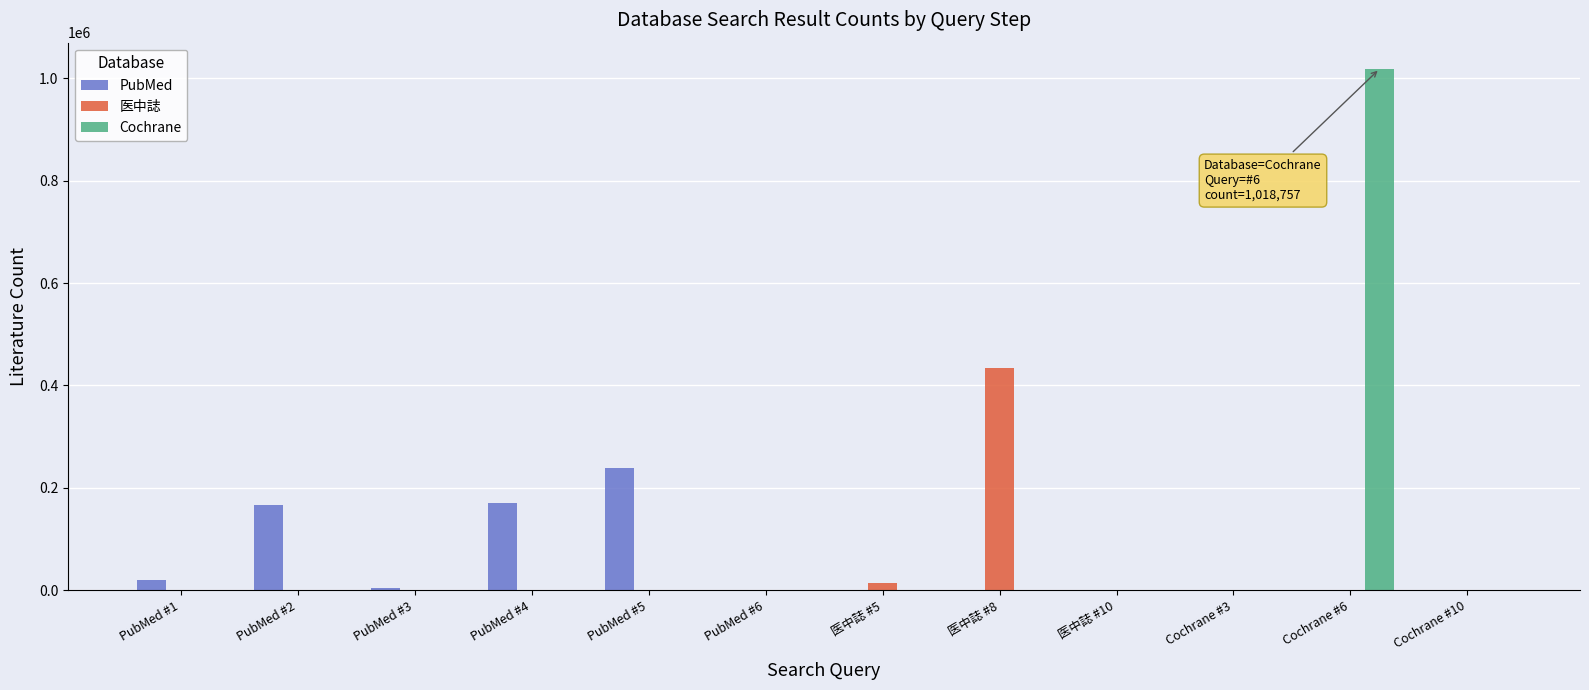

Between PubMed #3 and PubMed #4, which series saw the biggest shift?

PubMed